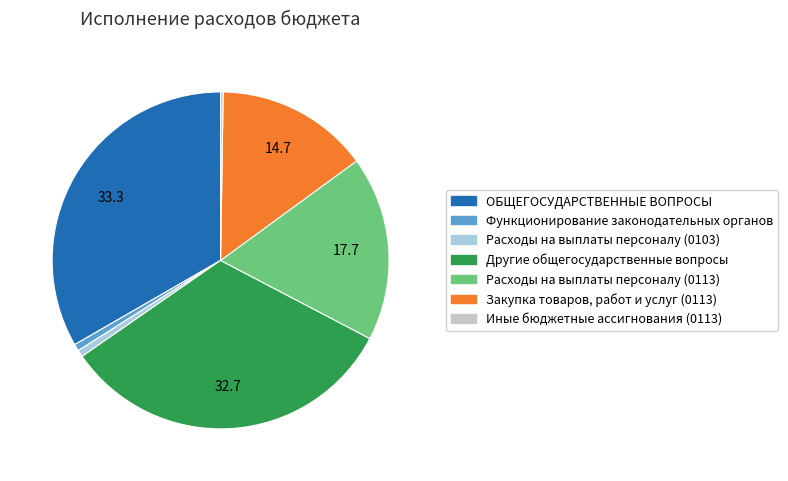

The ОБЩЕГОСУДАРСТВЕННЫЕ ВОПРОСЫ slice represents 33% of the pie. True or false?

True